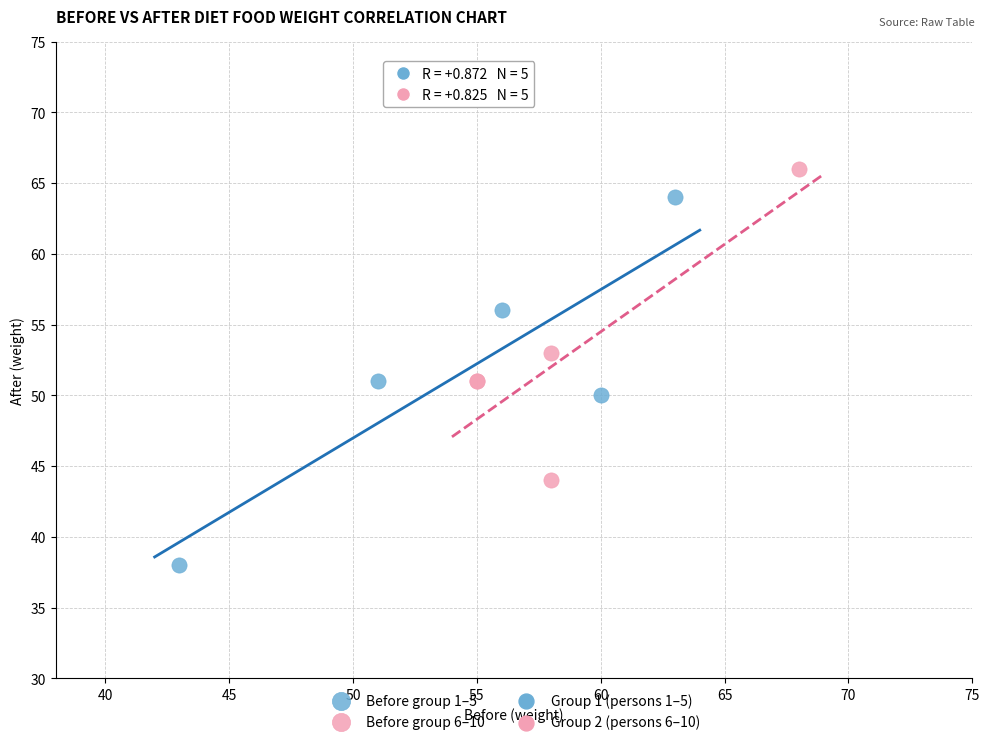

Which series has the largest Y range (max minus min)?

Before group 1–5